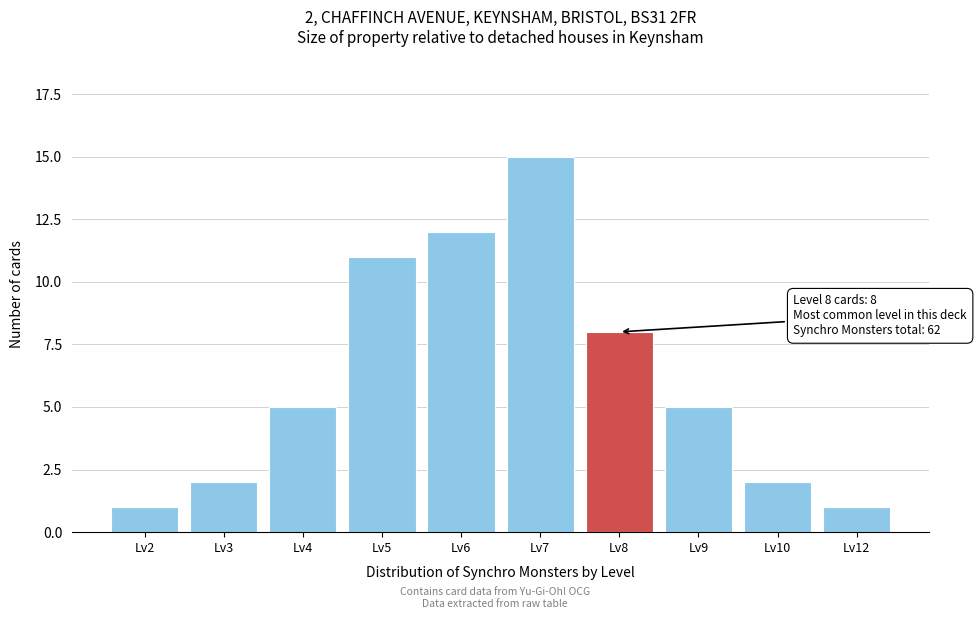

Reading right to left, what are all the values shown in this chart?

1	2	5	8	15	12	11	5	2	1